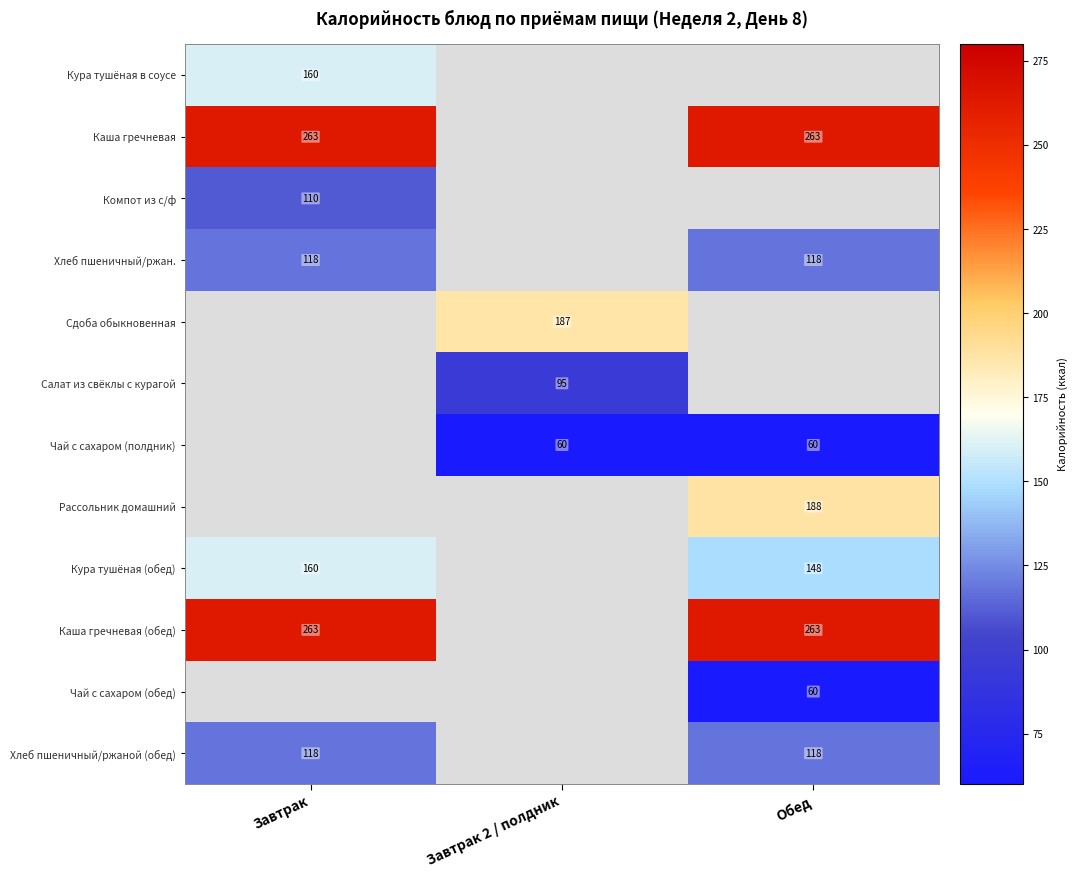

At how many categories does at least one series exceed 157?

3